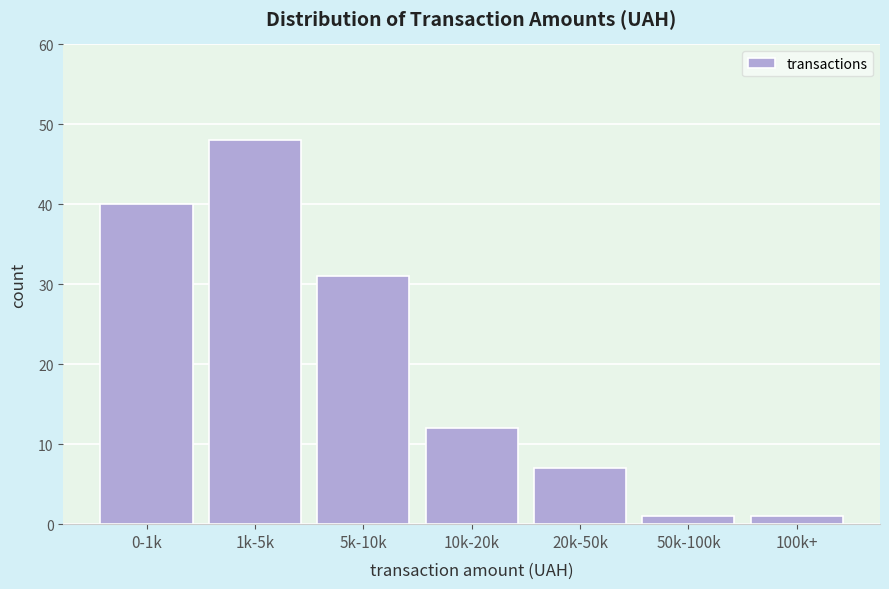

Reading left to right, what are all the values shown in this chart?

0-1k=40	1k-5k=48	5k-10k=31	10k-20k=12	20k-50k=7	50k-100k=1	100k+=1